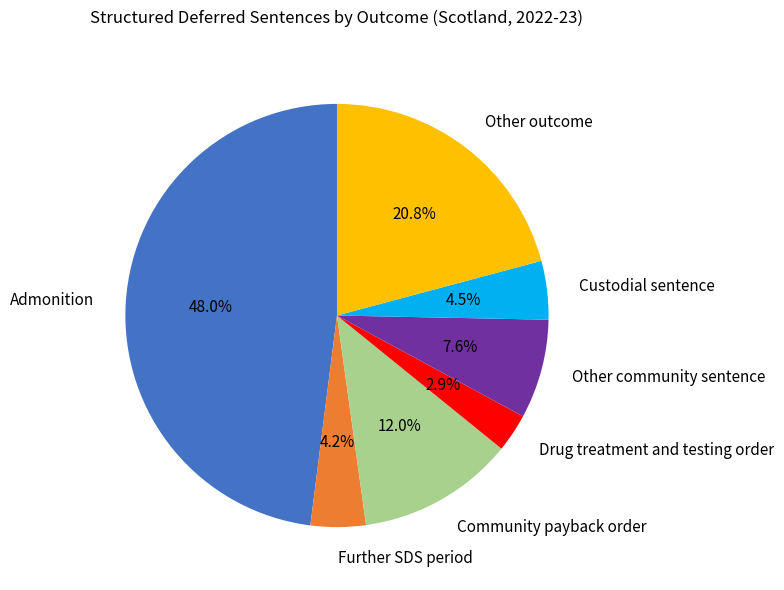

What is the total percentage of Admonition and Community payback order?

60.0%